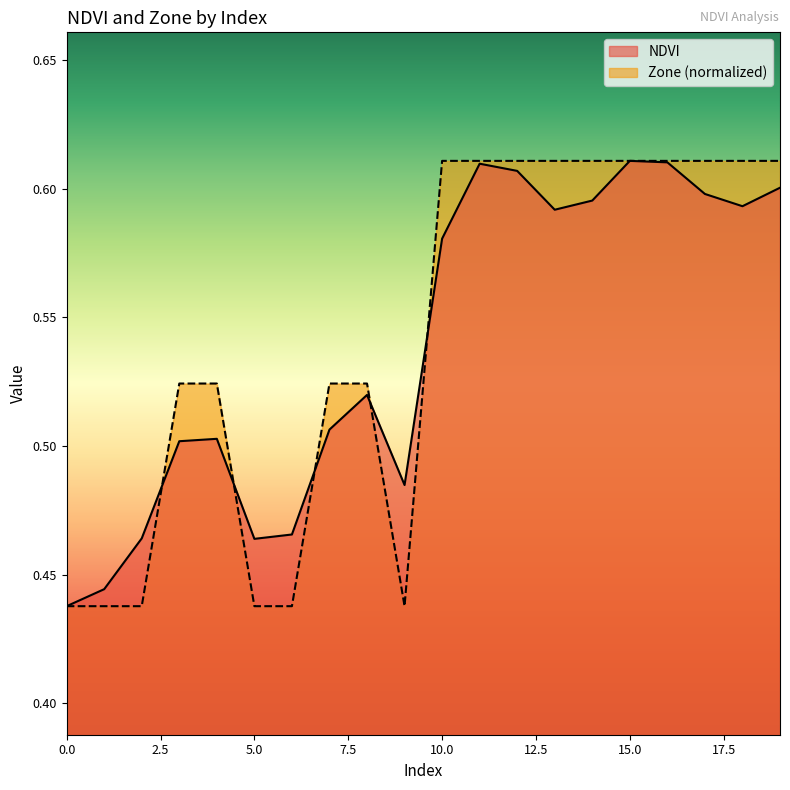

How many lines are shown in the chart?

2